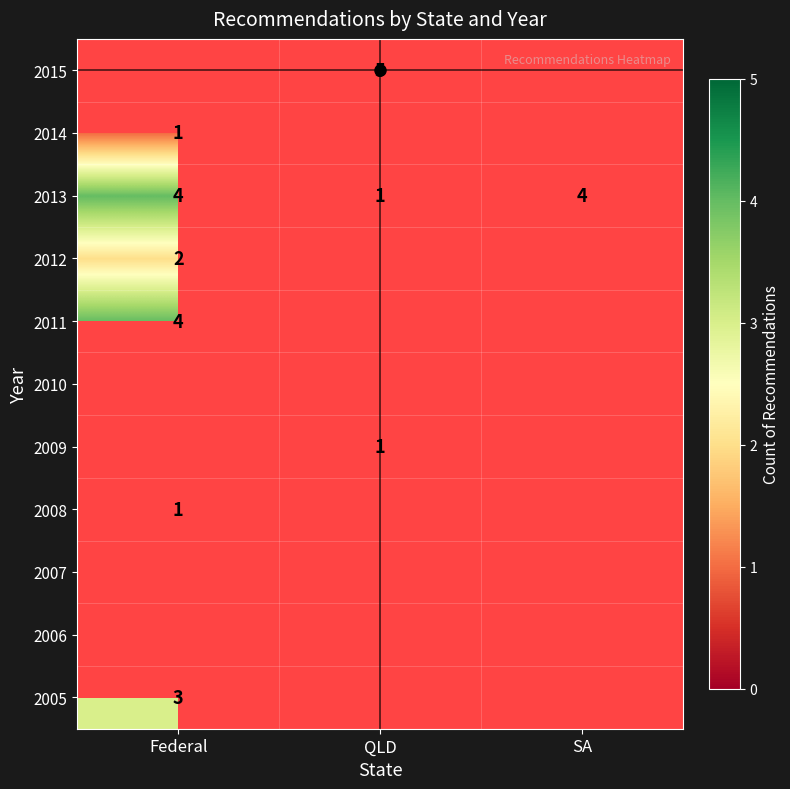

True or false: 2013 has a value of 0 at QLD.

False